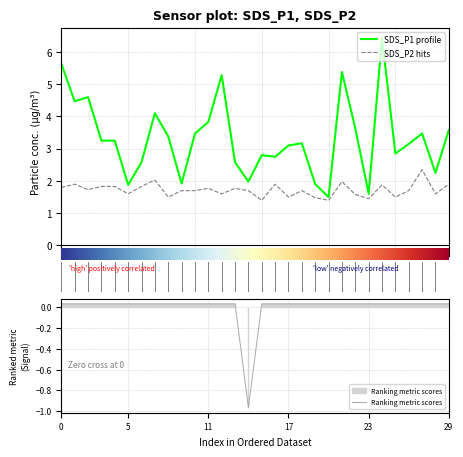

True or false: SDS_P1 and SDS_P2 cross at least once.

False